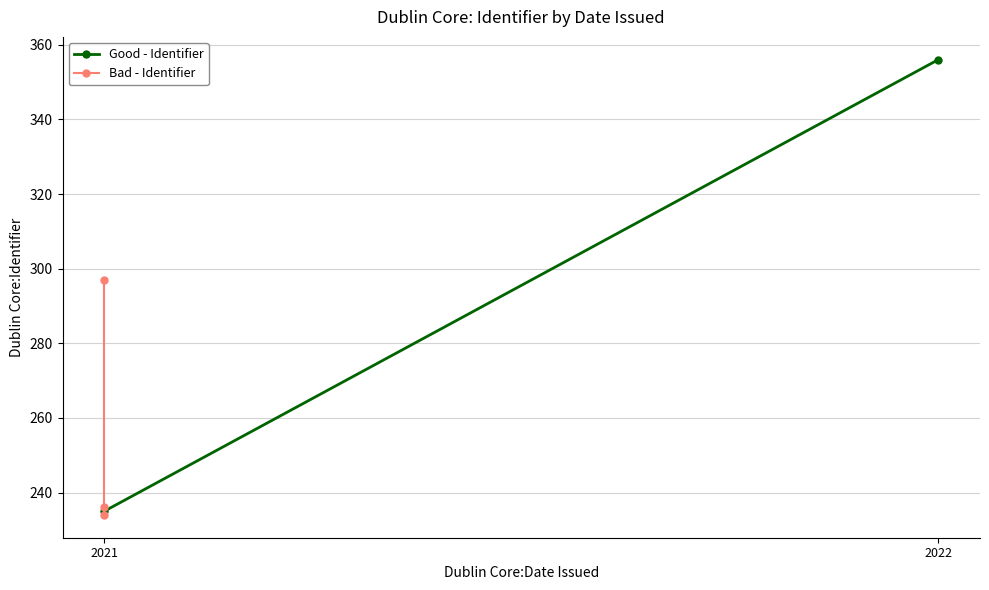

Is this an area chart (filled region under the line)?

No